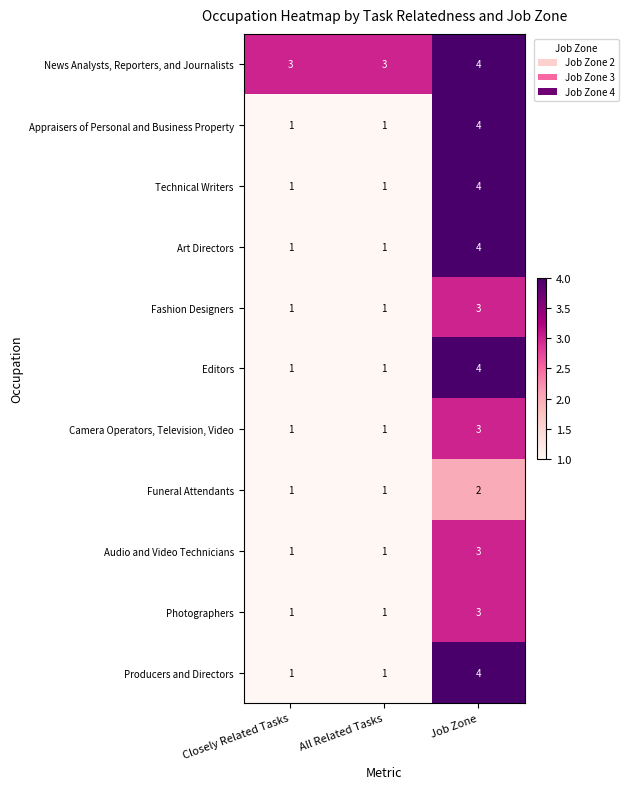

What is the spread (max minus min) of values at All Related Tasks?

2